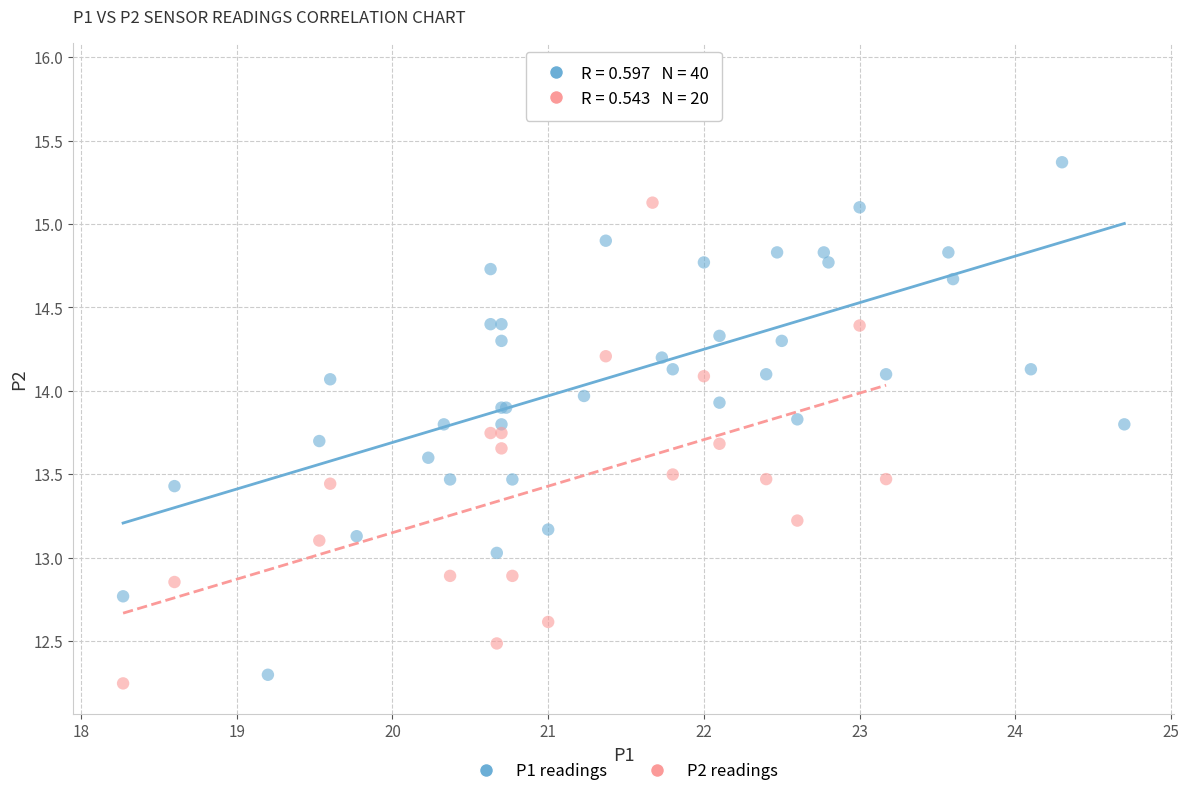

Which series has the widest spread of Y values?

P1 readings